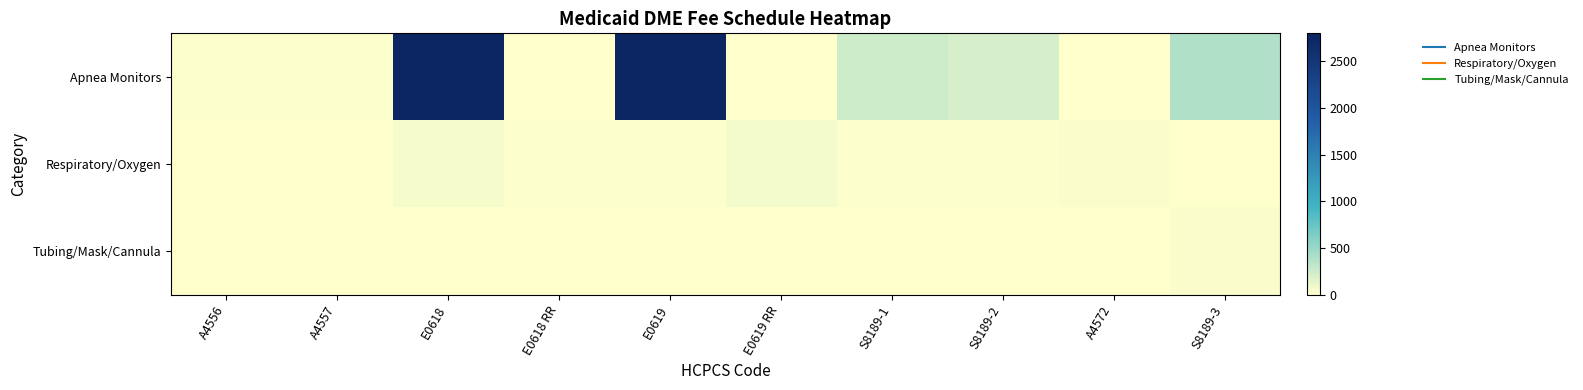

Which series has the largest range (max minus min)?

Apnea Monitors